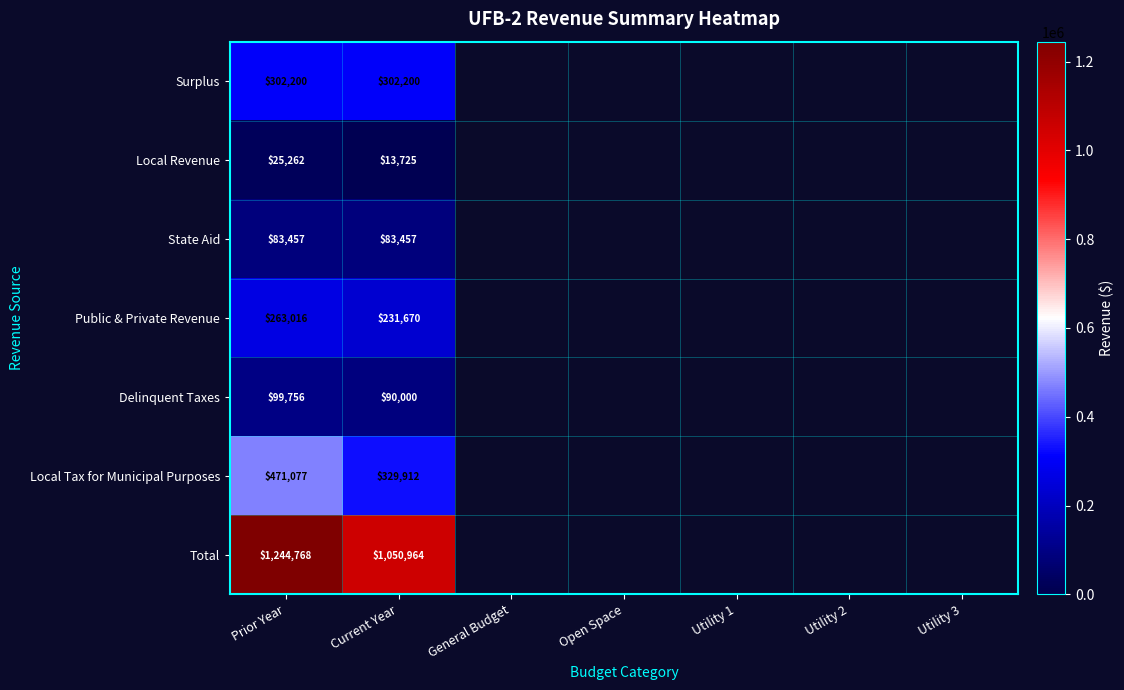

At Current Year, list the series in order from largest to smallest.

Total, Local Tax for Municipal Purposes, Surplus, Public & Private Revenue, Delinquent Taxes, State Aid, Local Revenue